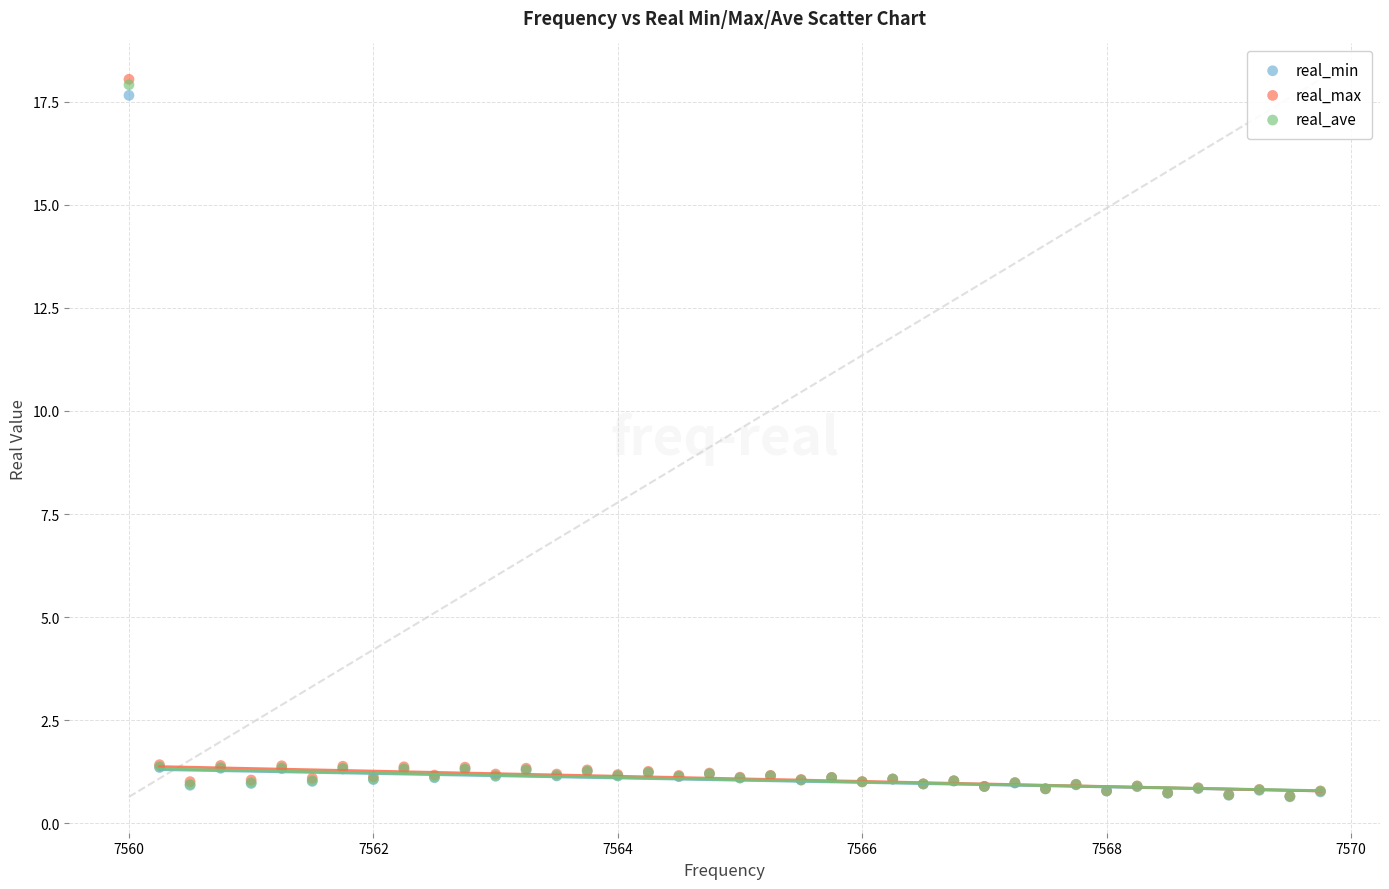

What are all the series names shown in the legend?

real_min, real_max, real_ave